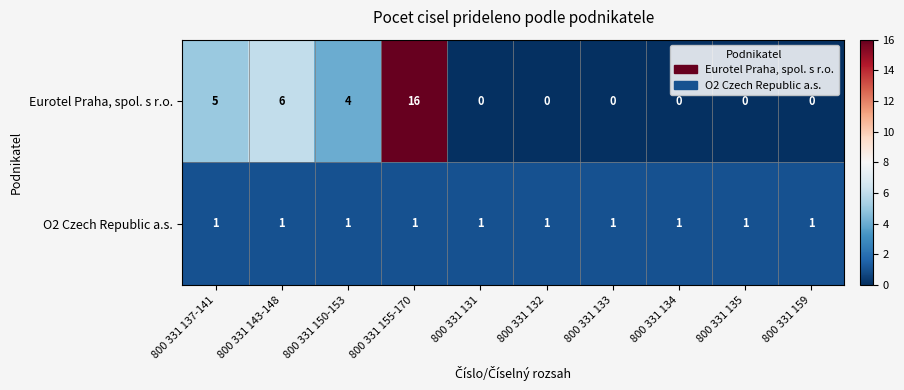

What is the difference between the Eurotel Praha, spol. s r.o. values at 800 331 137-141 and 800 331 135?

5